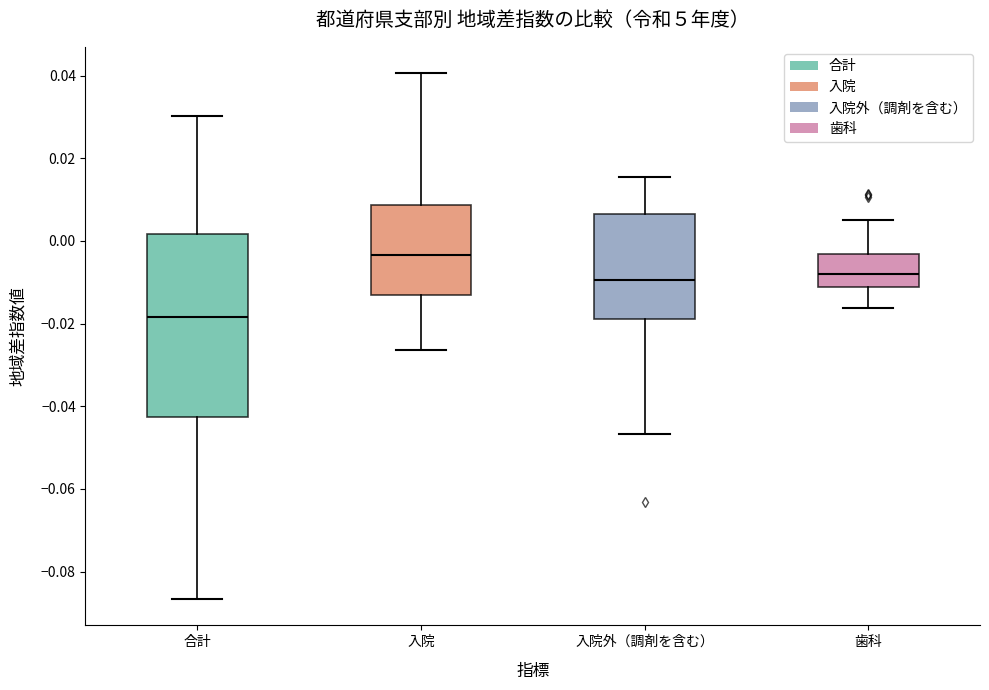

Reading left to right, read every box against the y-axis: the position of its median line, the range the box covers, and the ends of its whiskers. The values are not printed on the chart, so give them approximately, as read against the axis.

合計: median -0.018, box -0.042 to 0.002, whiskers -0.086 to 0.030
入院: median -0.004, box -0.014 to 0.008, whiskers -0.026 to 0.040
入院外（調剤を含む）: median -0.010, box -0.018 to 0.006, whiskers -0.046 to 0.016
歯科: median -0.008, box -0.012 to -0.004, whiskers -0.016 to 0.004